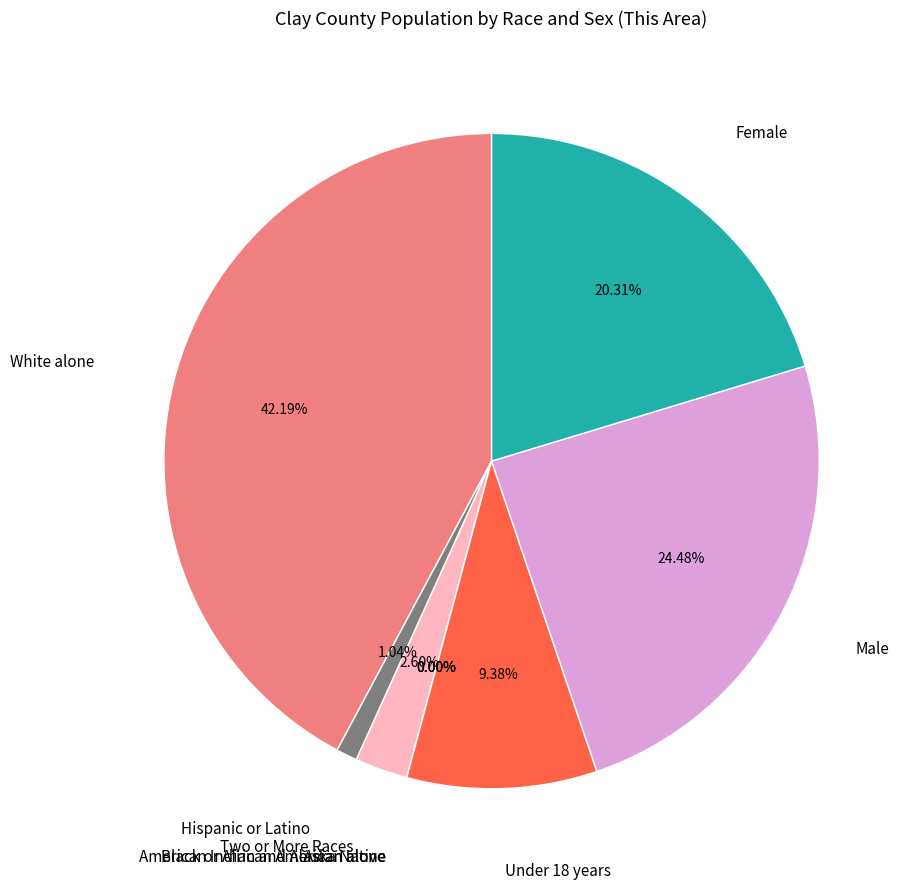

What is the total percentage of Hispanic or Latino and White alone?

43.2%